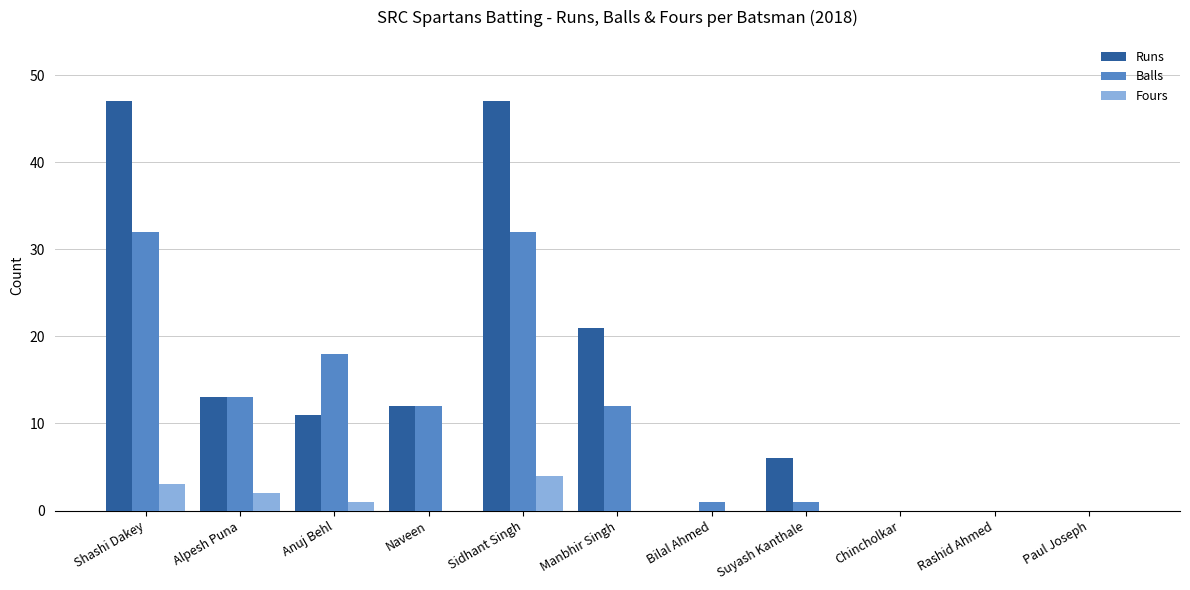

How many groups of bars are there?

11